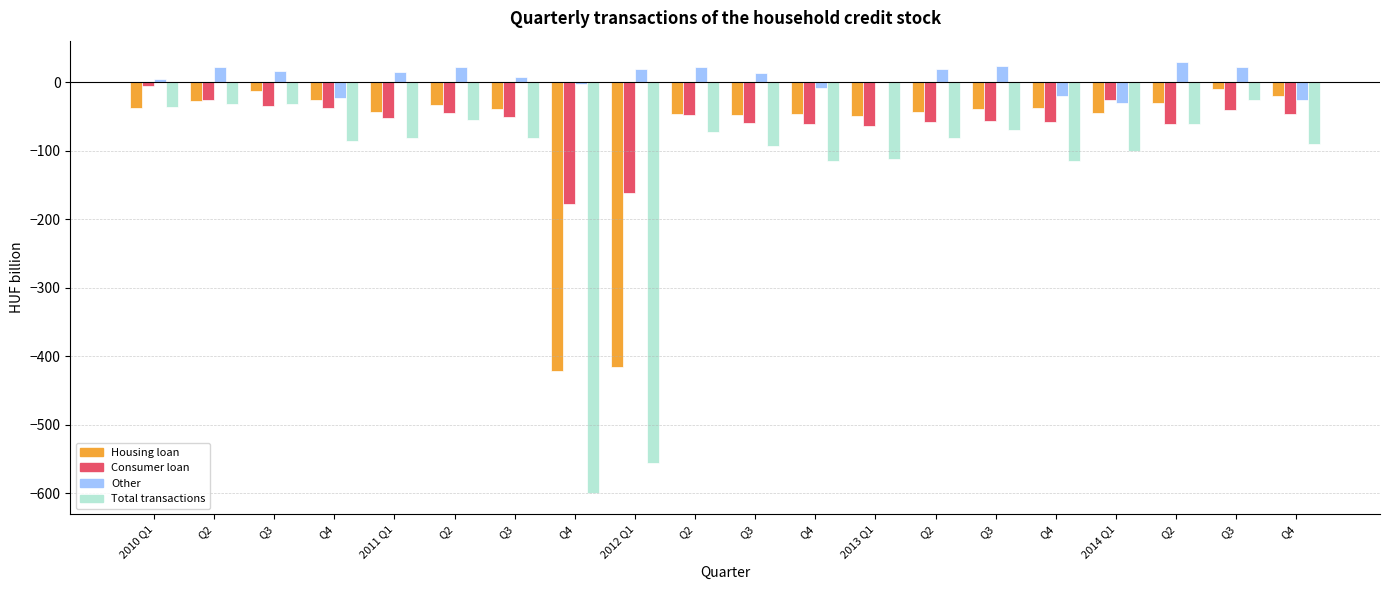

Where is Total transactions nearest to the value -312?

Q4